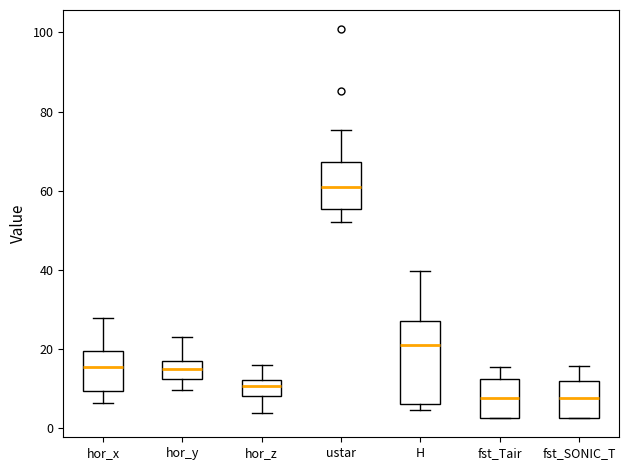

Where does the median line of the box for H sit on the y-axis? The values are not printed on the chart, so give them approximately, as read against the axis.

20